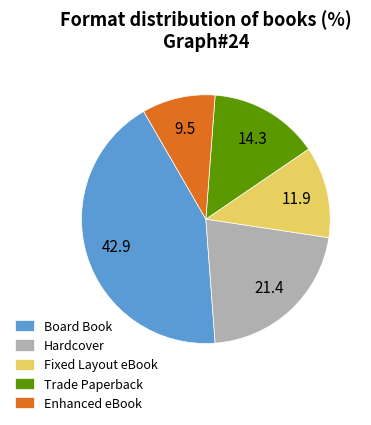

True or false: Enhanced eBook accounts for 10% of the total.

True